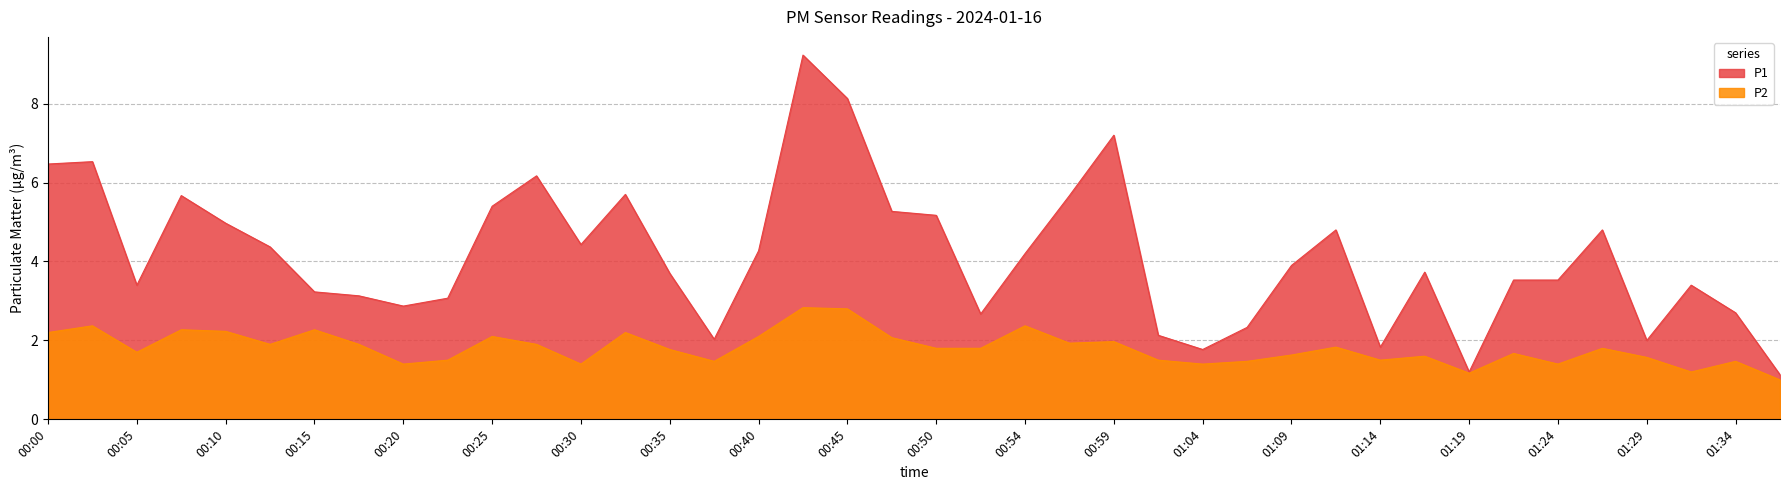

Read the P1 value at 01:07.

2.3